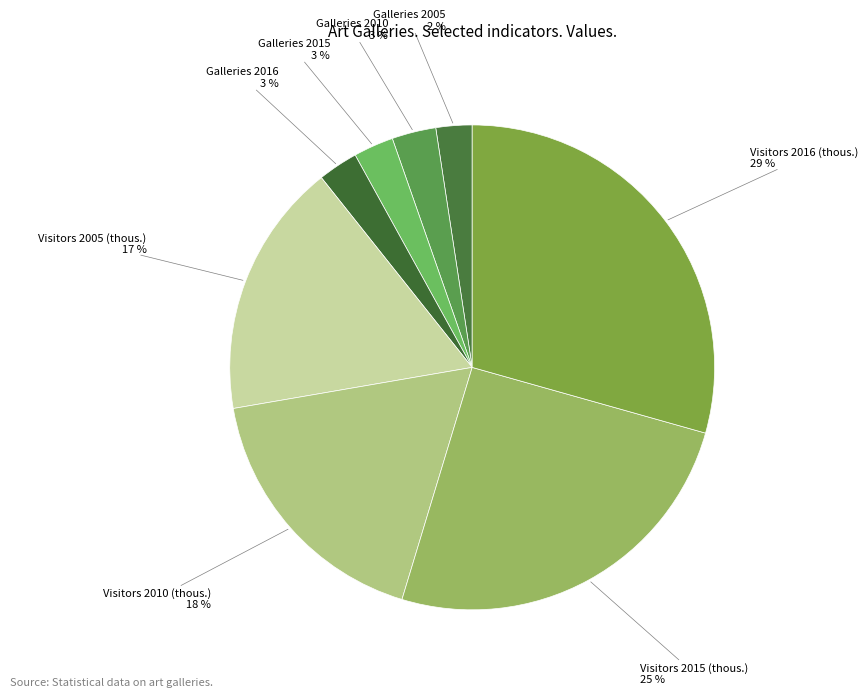

Count the number of slices in the pie.

8